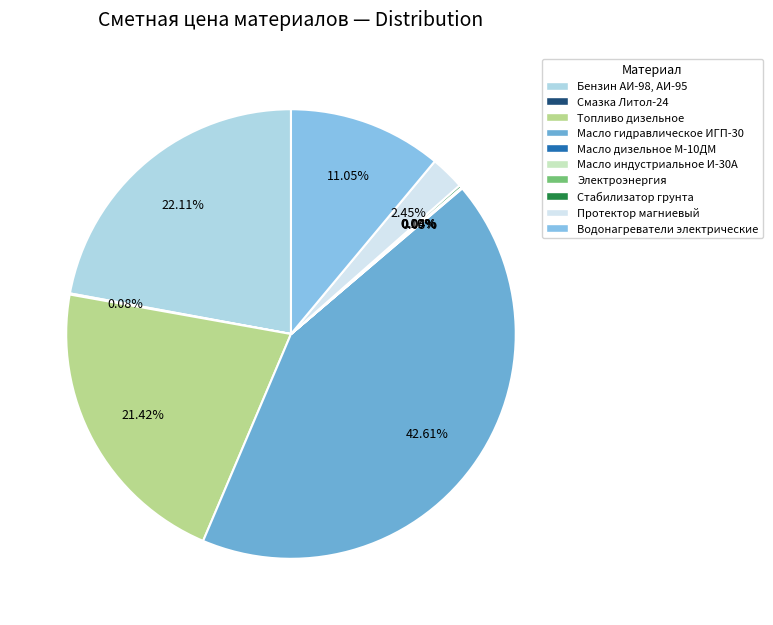

What is the smallest slice in the pie chart?

Электроэнергия